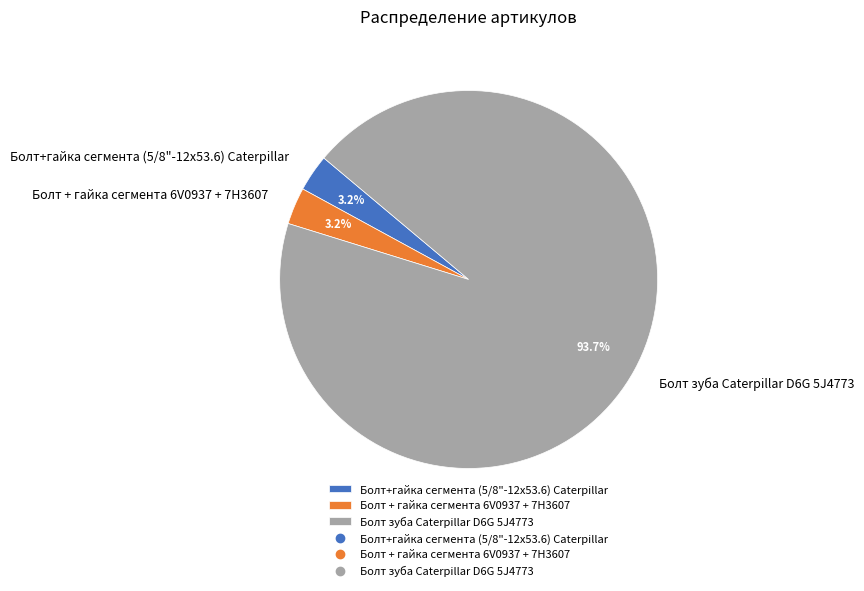

To the nearest percent, what portion does Болт+гайка сегмента (5/8"-12х53.6) Caterpillar represent?

3%